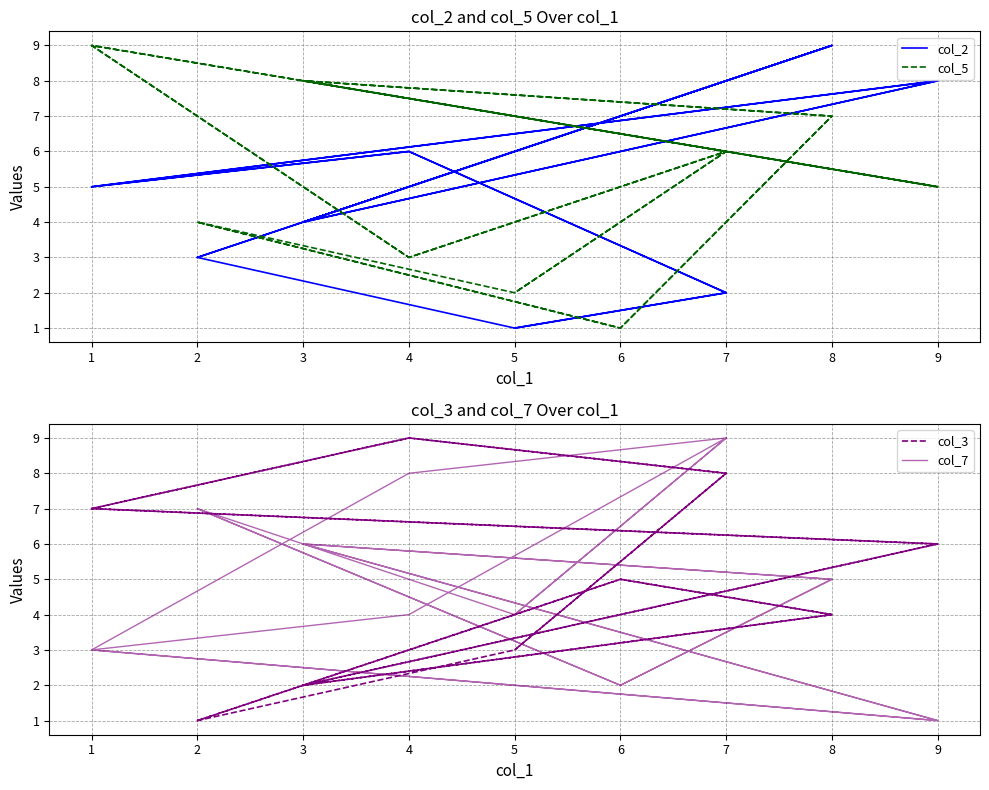

What is the value of the col_5 point at the 14th from the left?

5